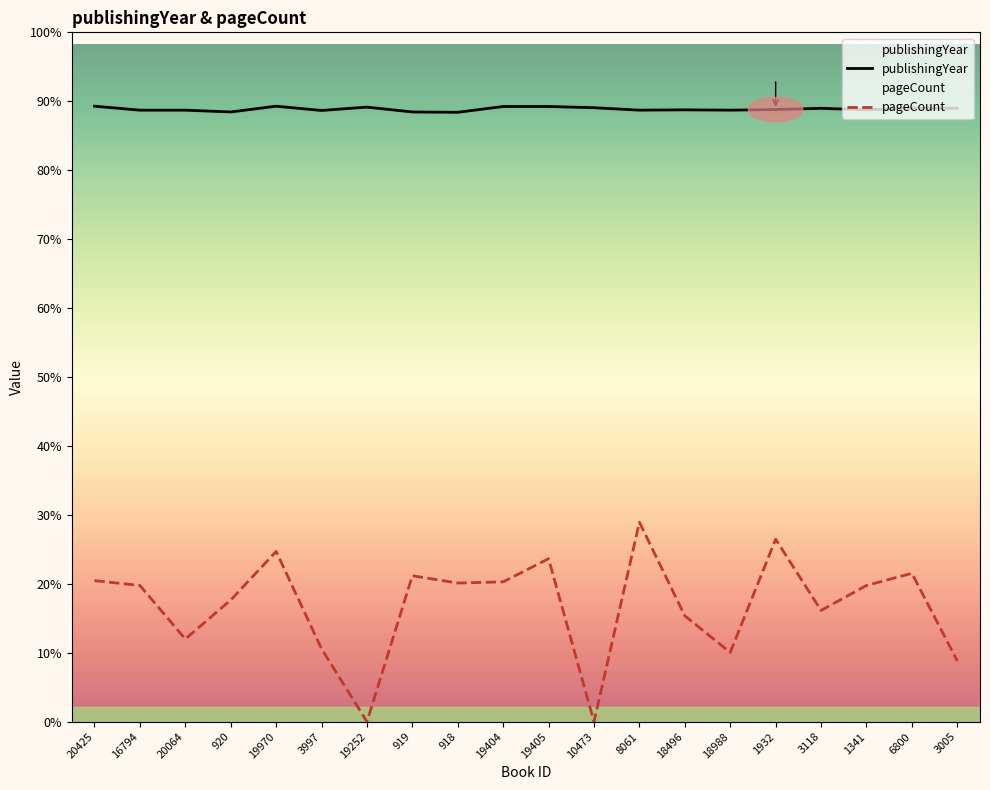

Which label corresponds to the largest value in the chart?

20425